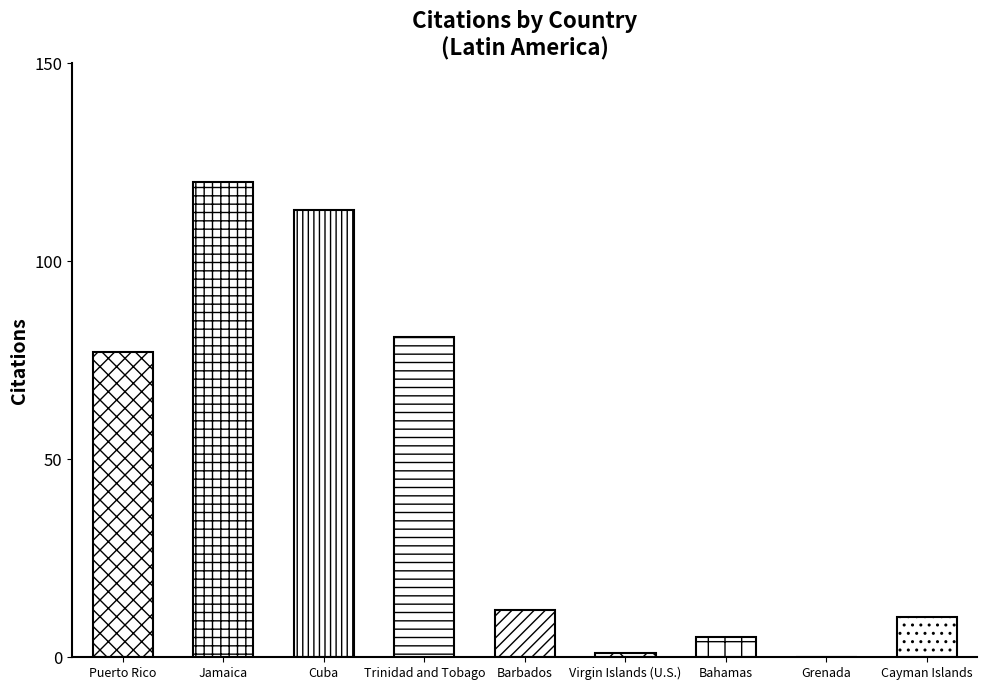

How many data points does each series have?

9